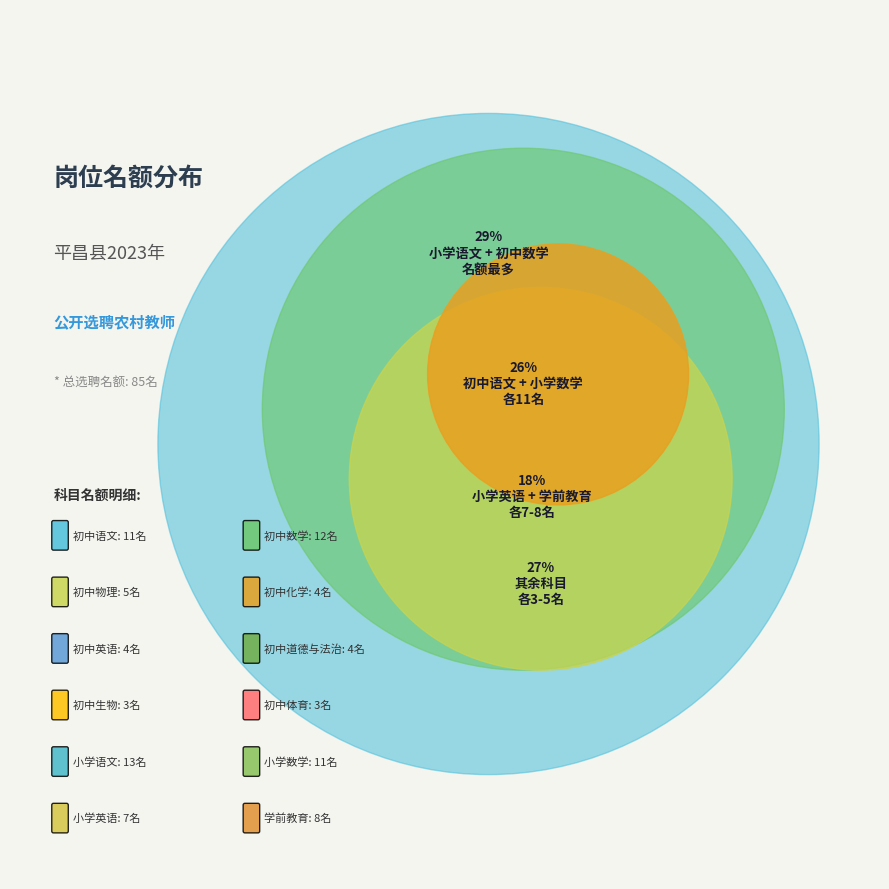

Which has a higher value, 小学数学 or 初中英语?

小学数学